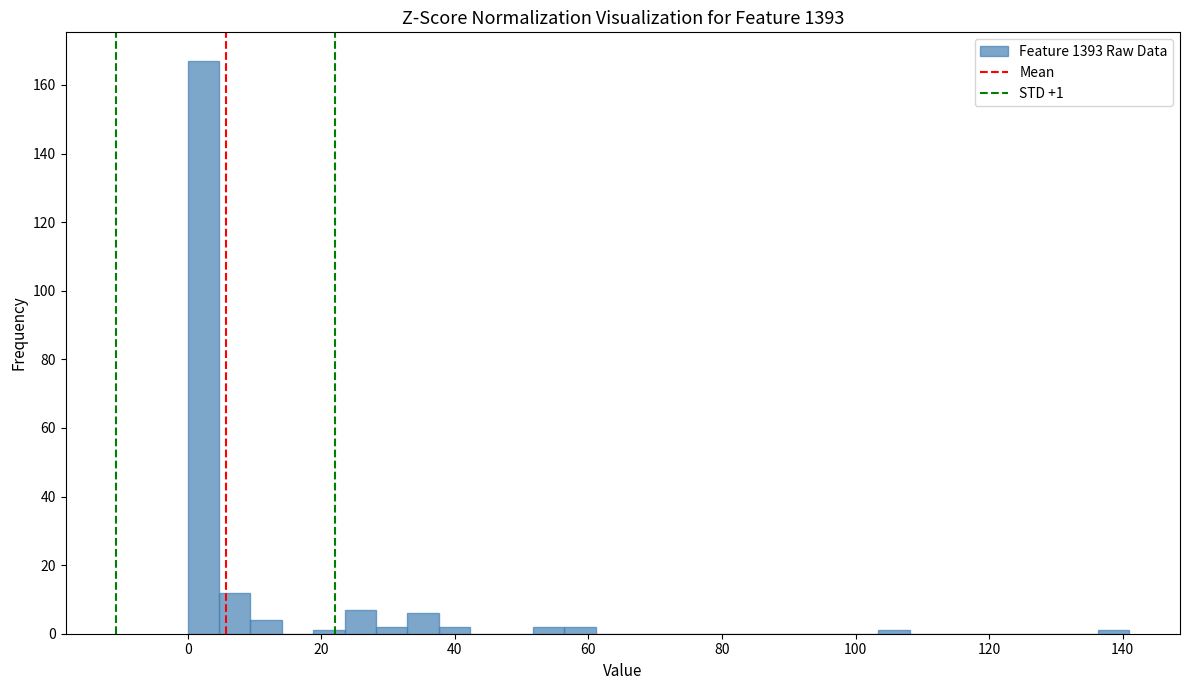

Around what value on the x-axis is the tallest bar? Give the approximate position of its centre, as read against the axis.

2